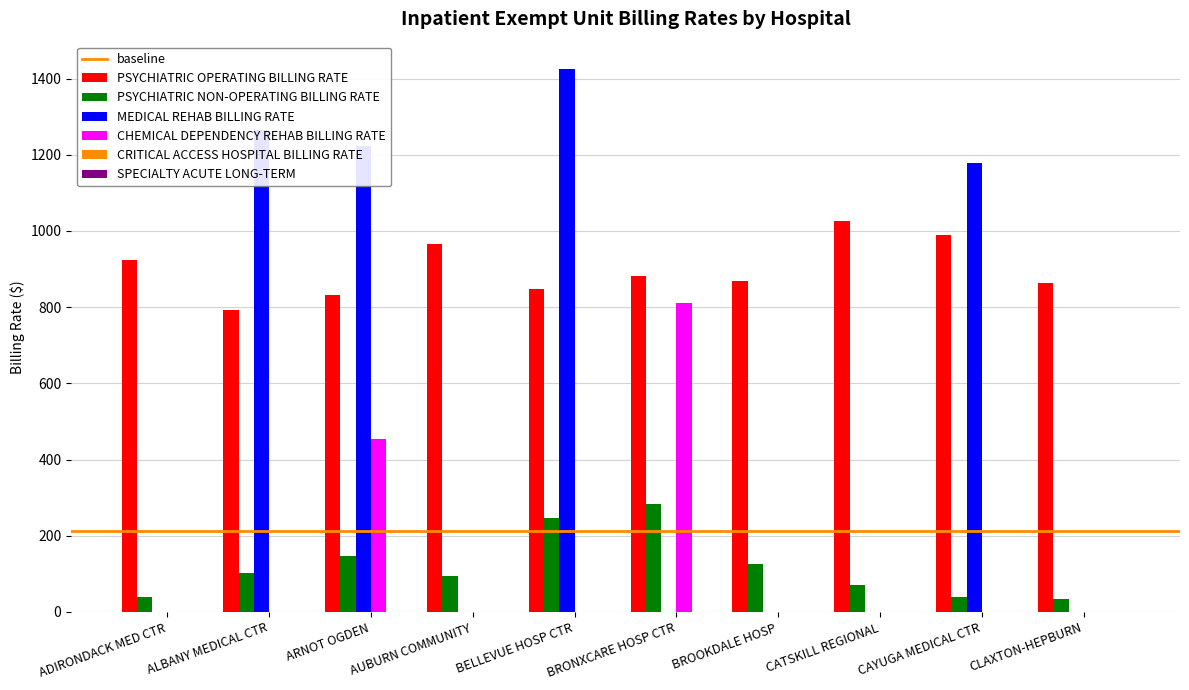

At which category does the chart reach its peak across all series?

BELLEVUE HOSP CTR